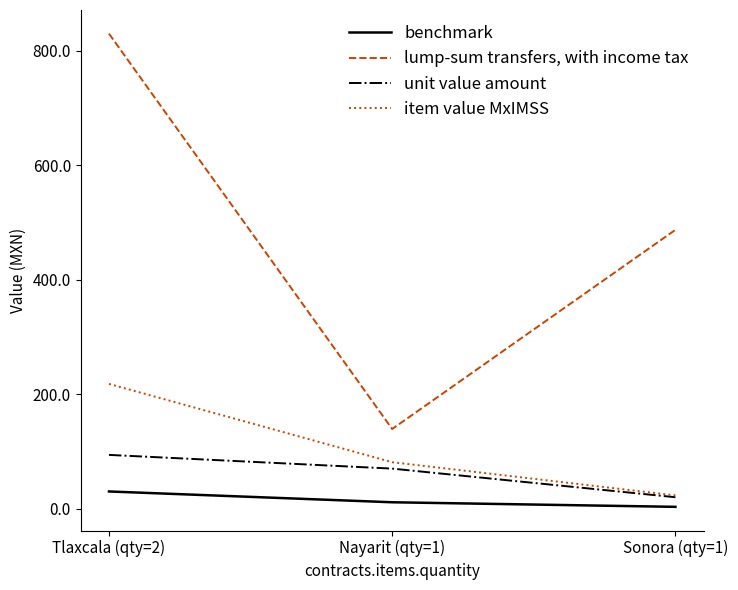

Between Nayarit (qty=1) and Sonora (qty=1), which series saw the biggest shift?

lump-sum transfers, with income tax